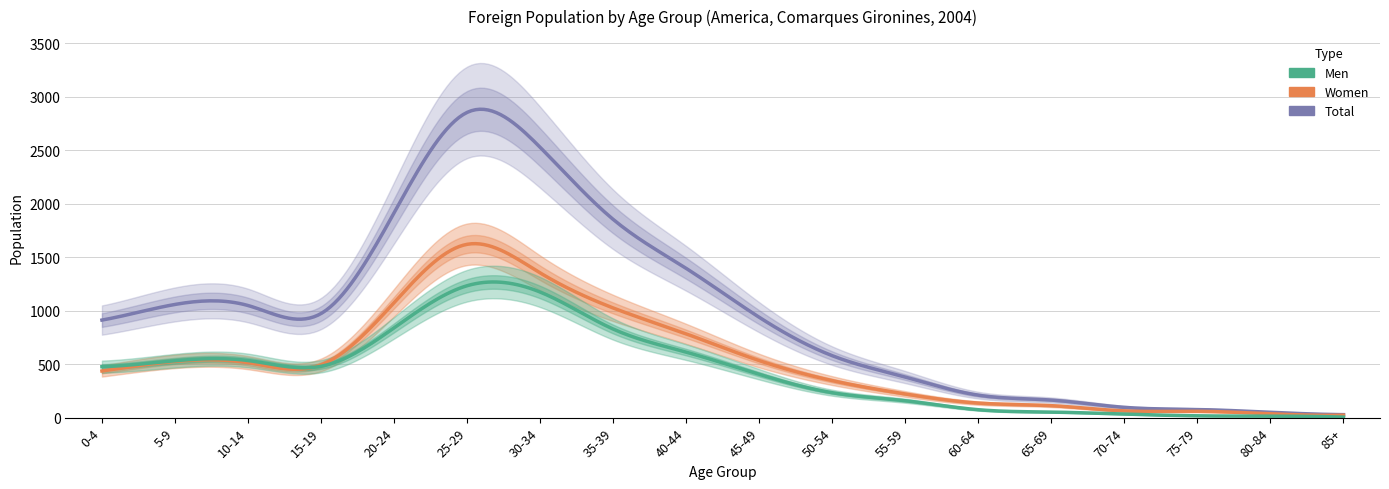

What is the approximate value of Women at 30-34, to the nearest 50?

1350